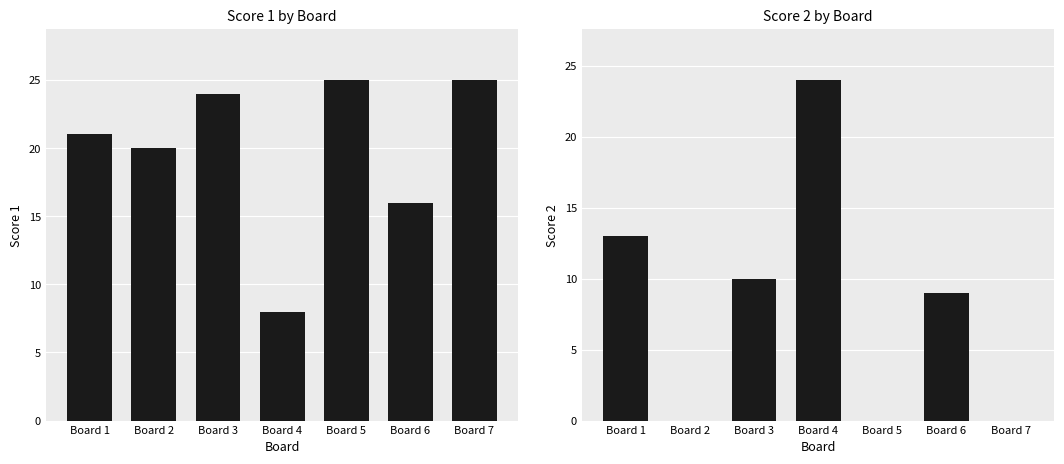

What is the value of the Score 1 bar at the 6th from the left?

16